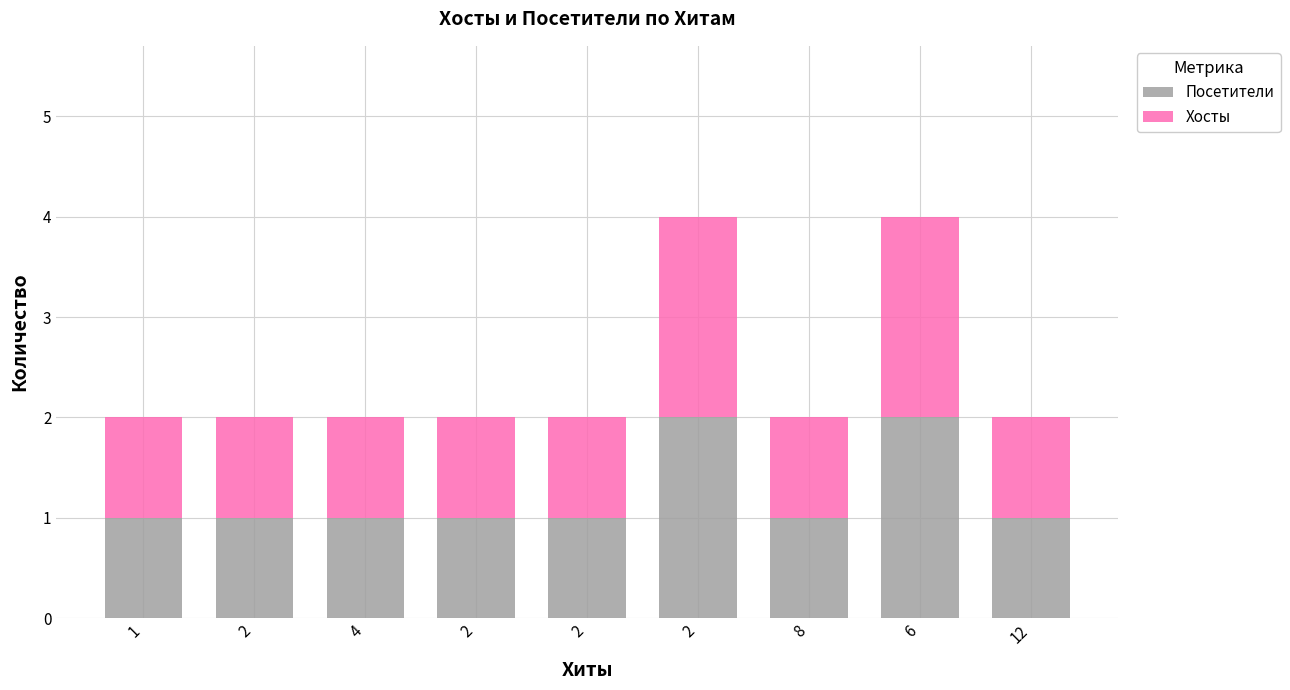

Which series changed the most between 2 and 6?

Посетители